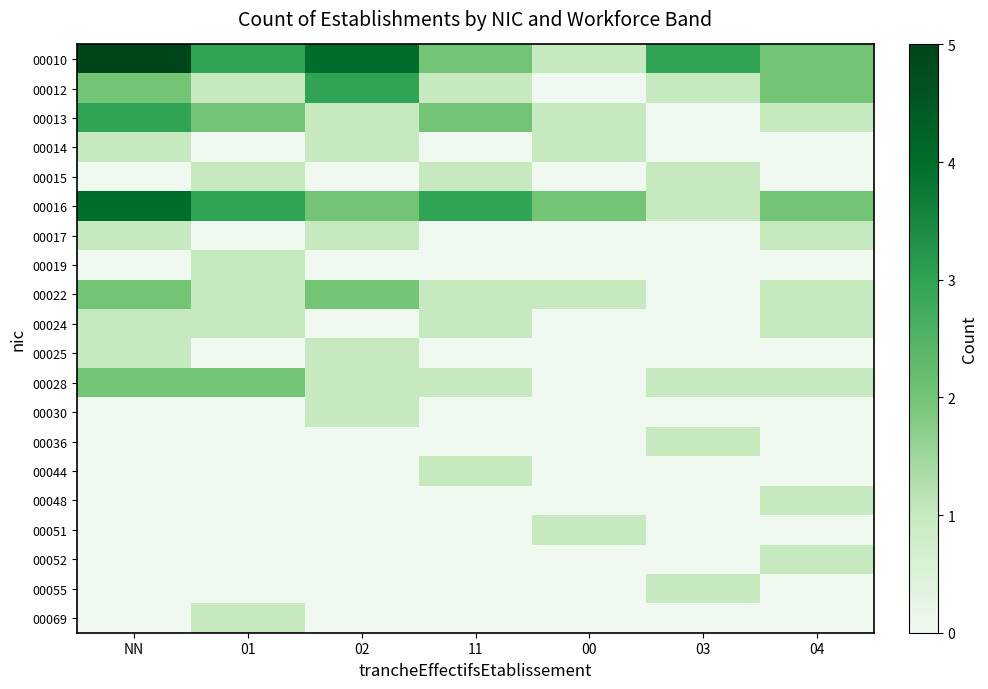

What is the maximum value shown in the chart?

5